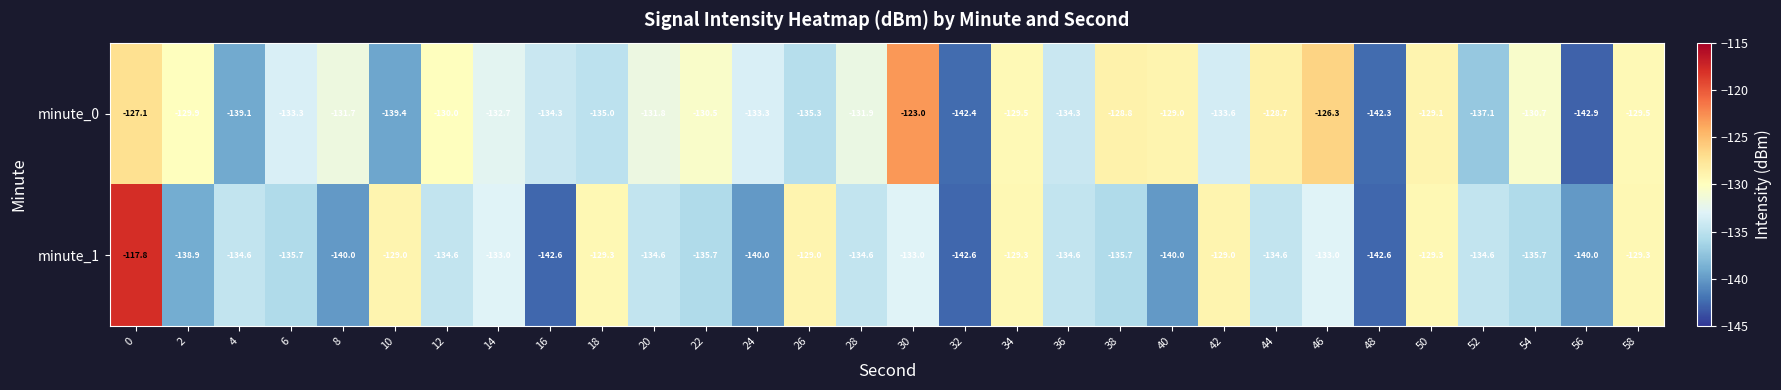

The value of minute_1 at 38 is -135.7. True or false?

True